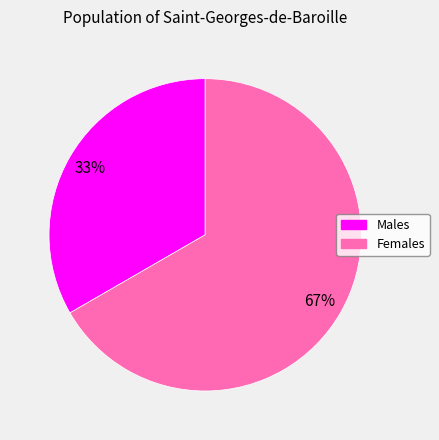

To the nearest percent, what is the average slice percentage?

50%